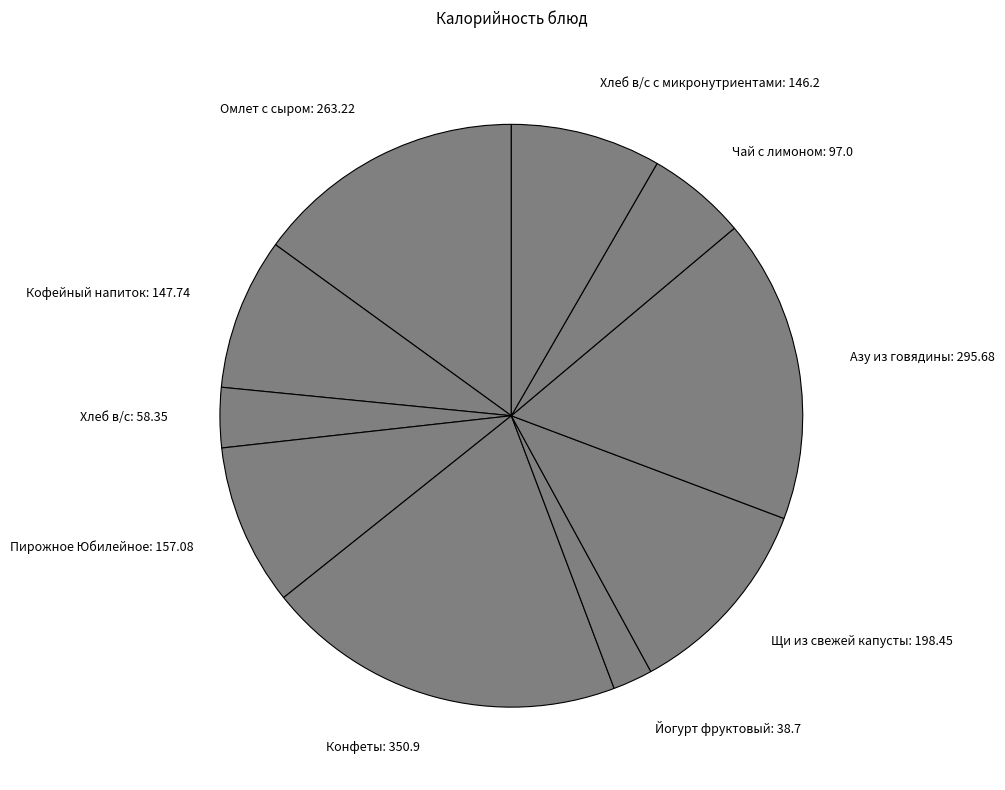

Is Пирожное Юбилейное the majority of the pie?

No